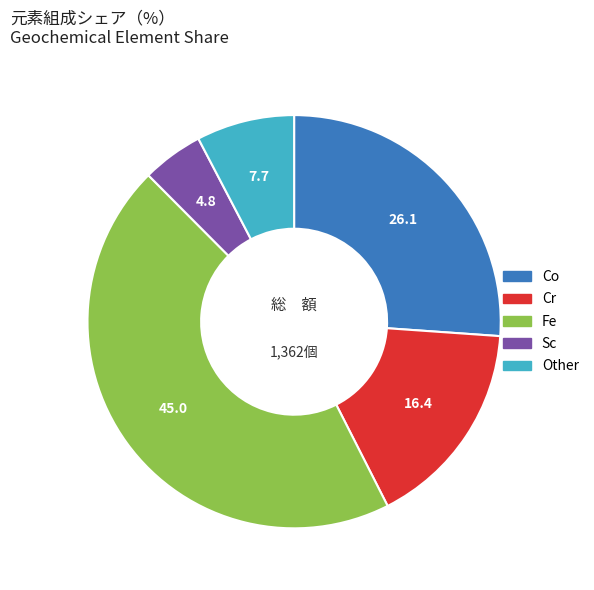

Does any single category account for the majority?

No